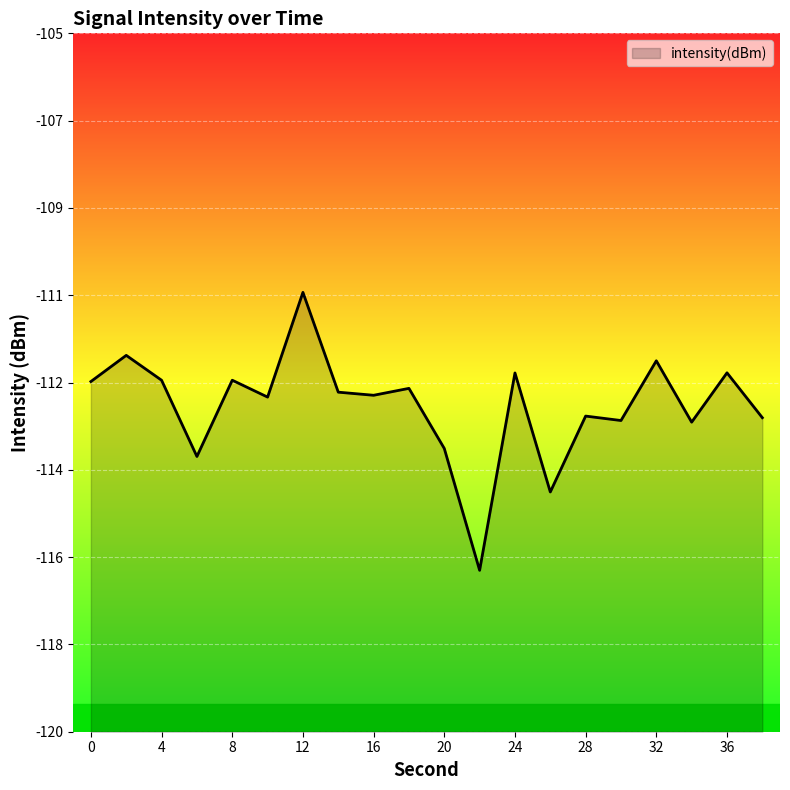

True or false: the data shows -111.9 at 4.

True